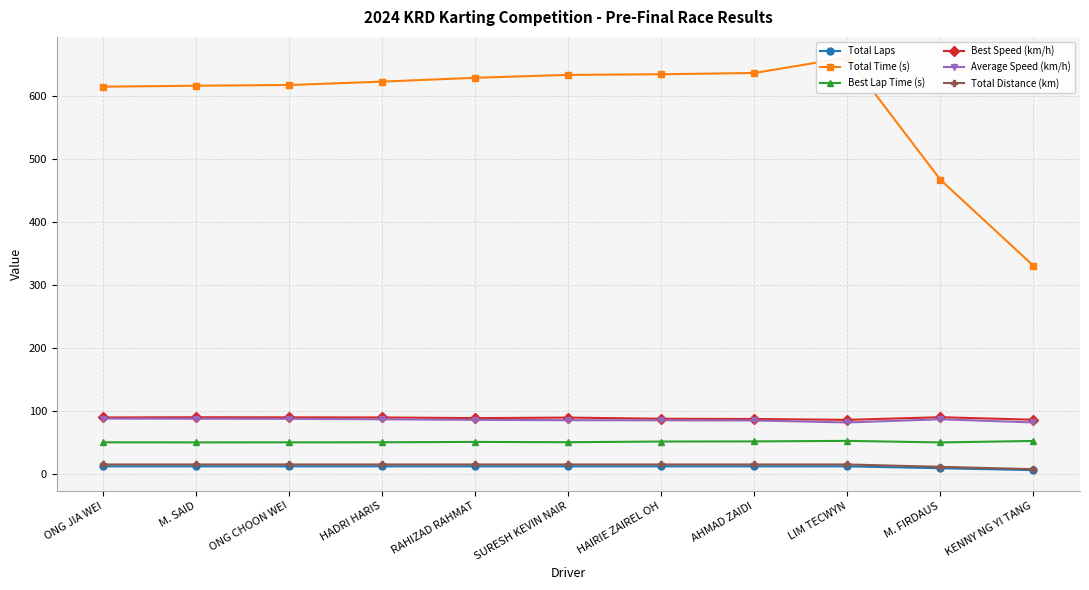

True or false: Average Speed (km/h) and Best Speed (km/h) intersect in this chart.

False